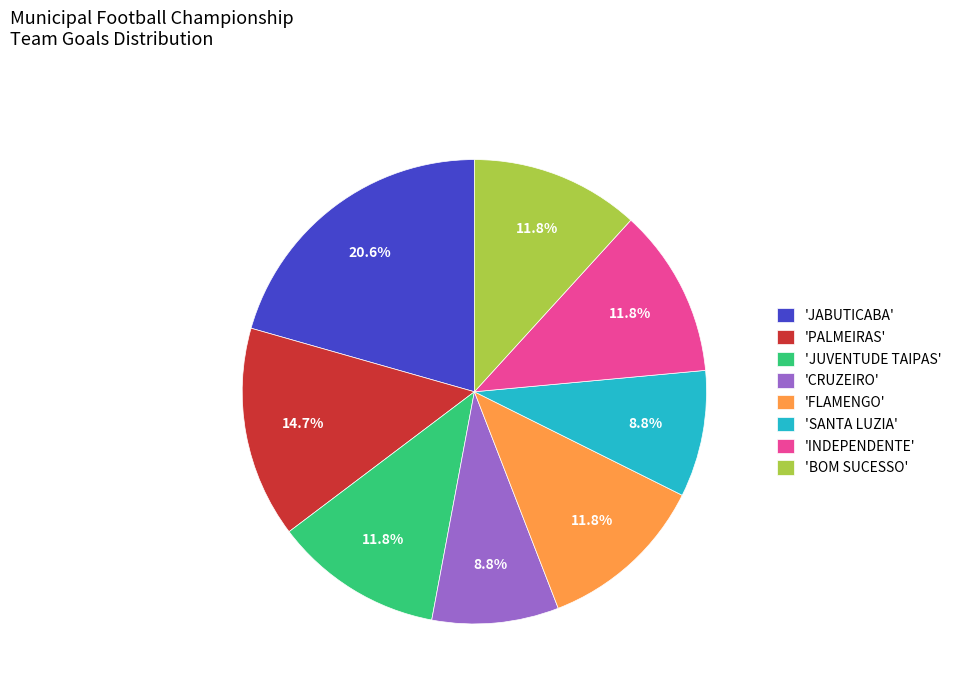

Which slice is the largest?

'JABUTICABA'